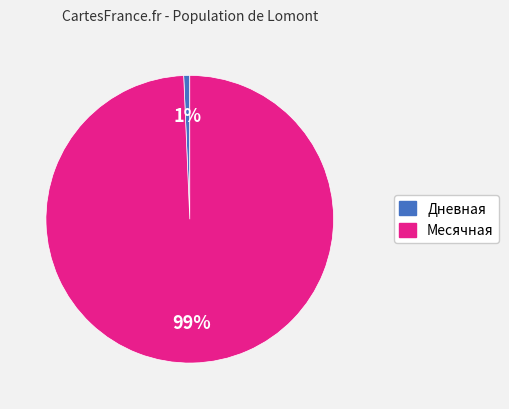

Is there a majority slice in this chart?

Yes